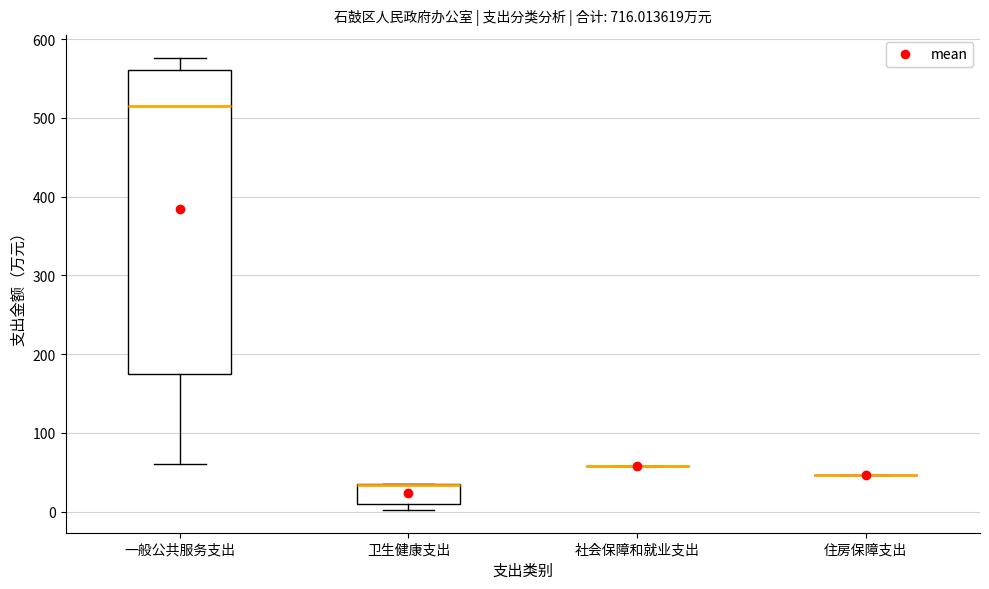

Comparing the boxes themselves (not the whiskers), which one is the tallest?

一般公共服务支出